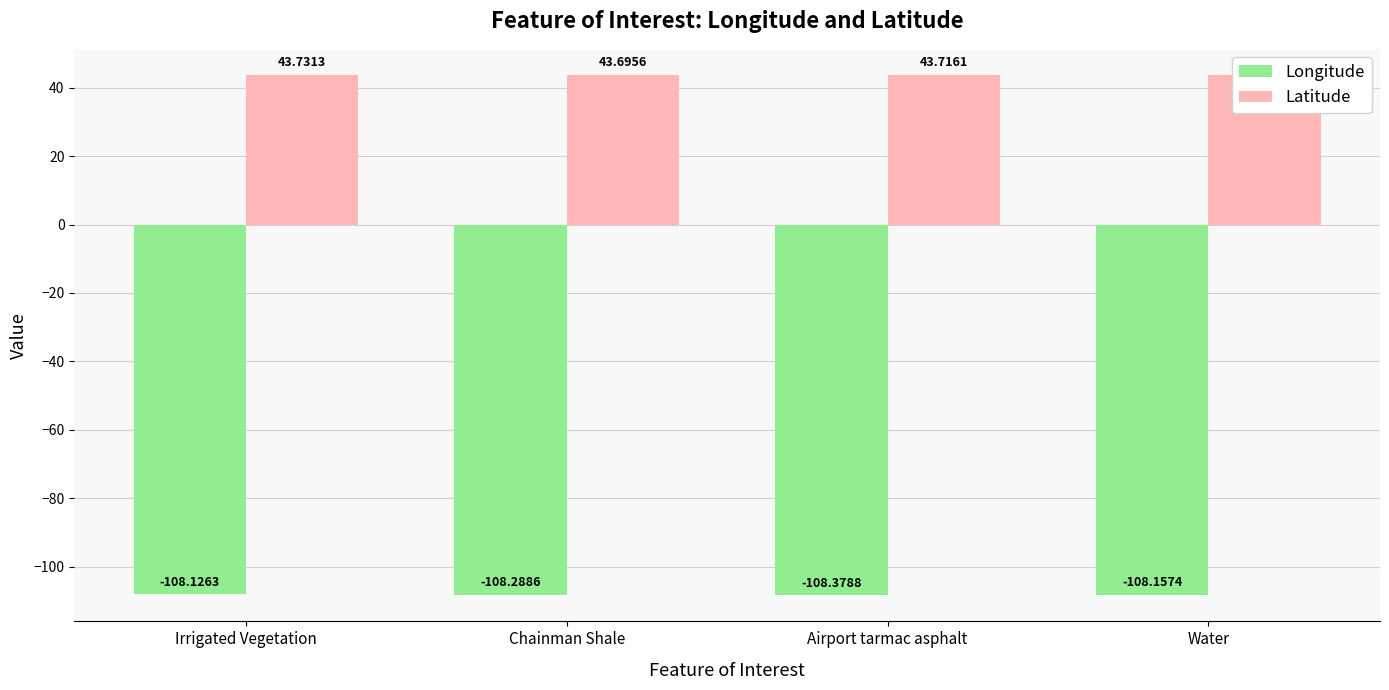

What is the sum of the Longitude values at Irrigated Vegetation and Airport tarmac asphalt?

-216.5